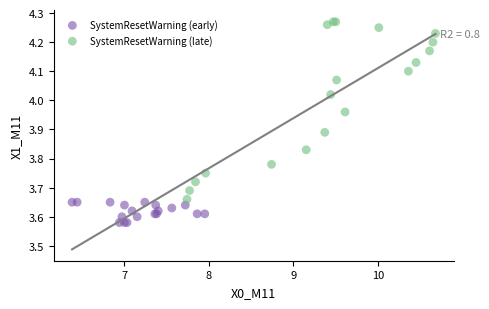

Which series has the widest spread of Y values?

SystemResetWarning (late)